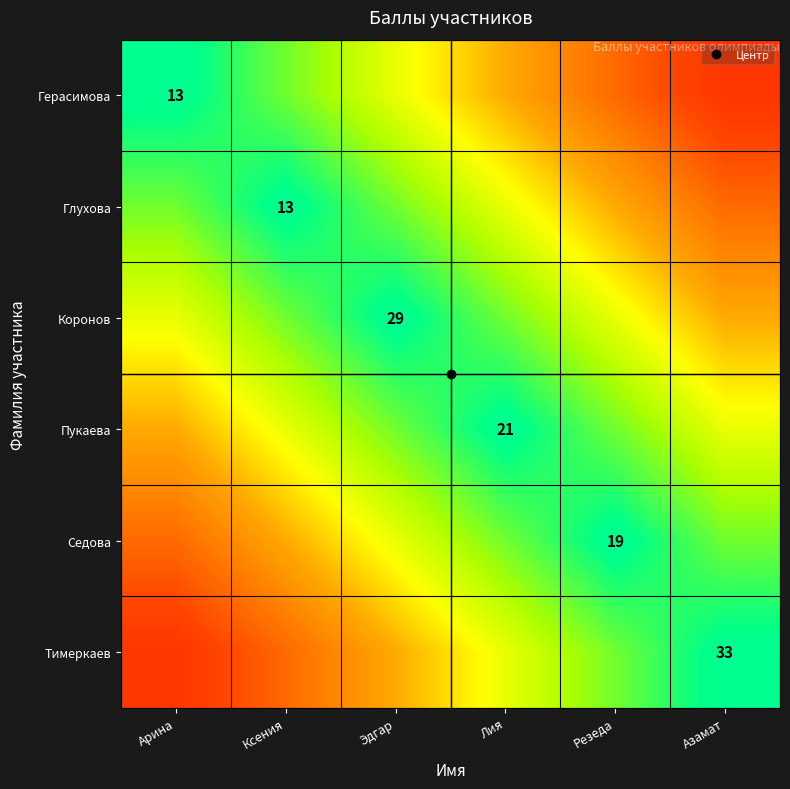

How many data points in Глухова are above 28?

1